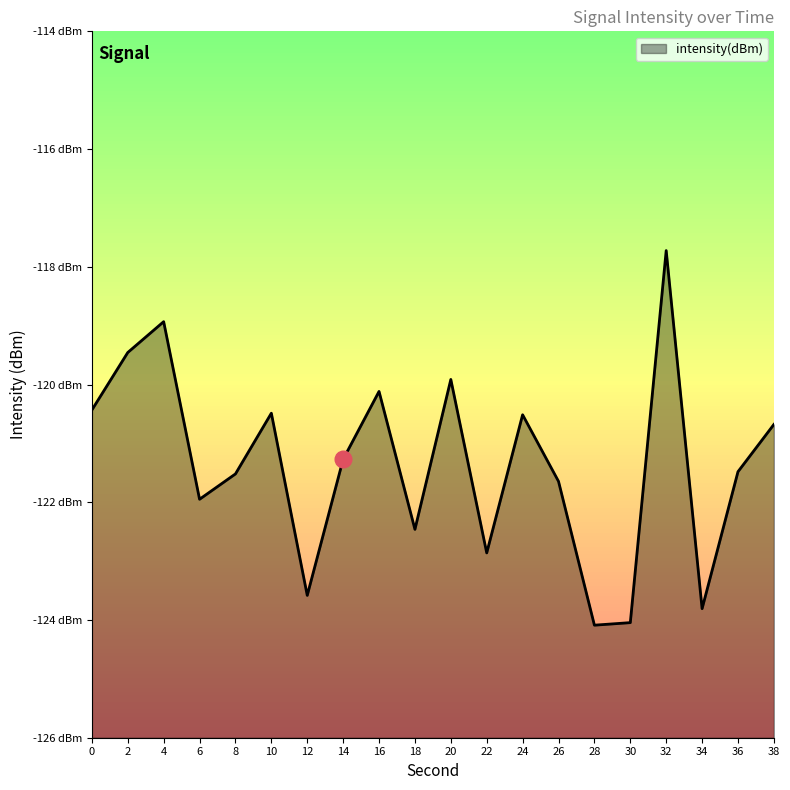

What is the maximum value shown in the chart?

-117.7